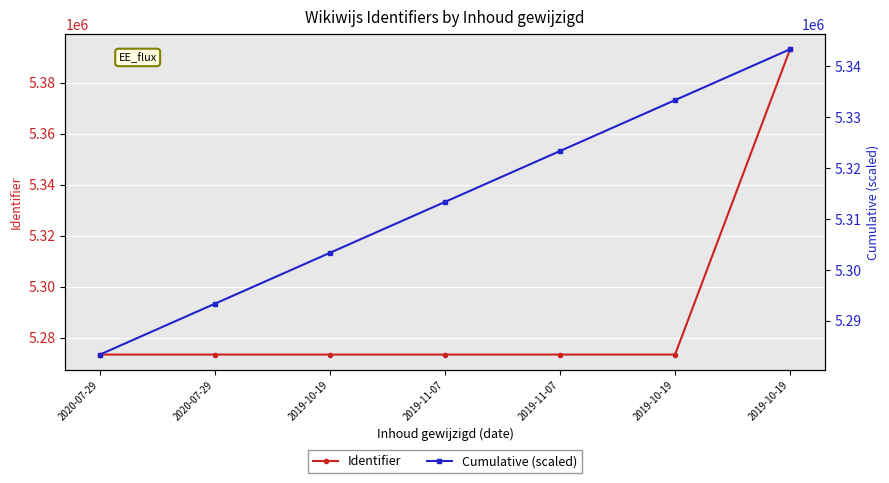

How many data points does each series have?

7